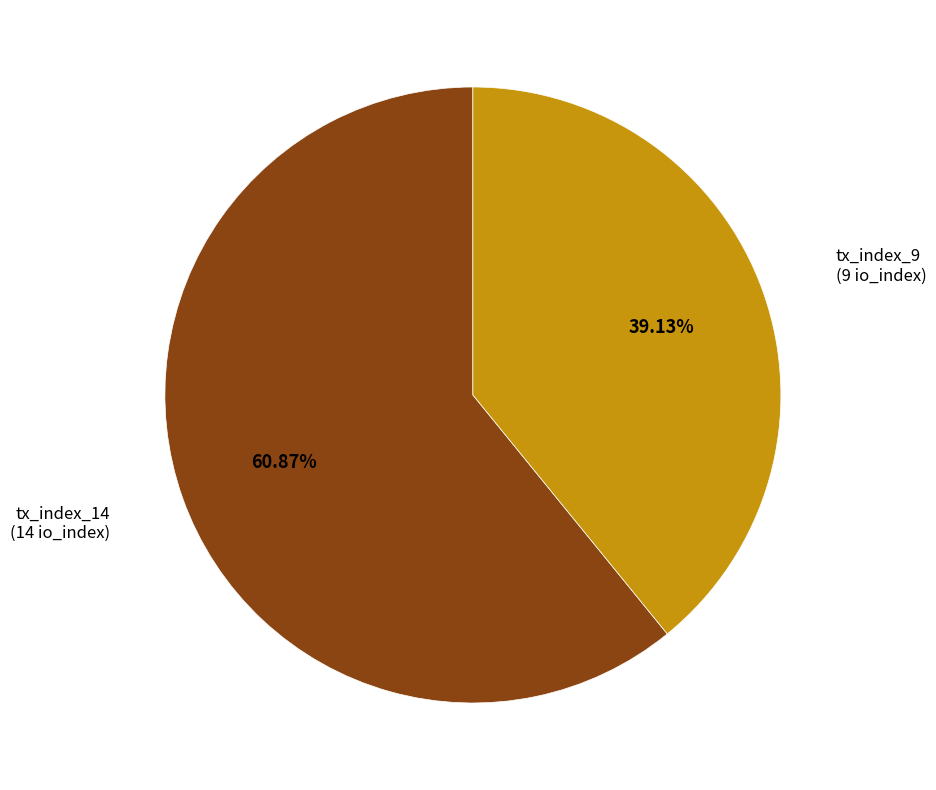

Is there any slice that represents more than half of the pie?

Yes